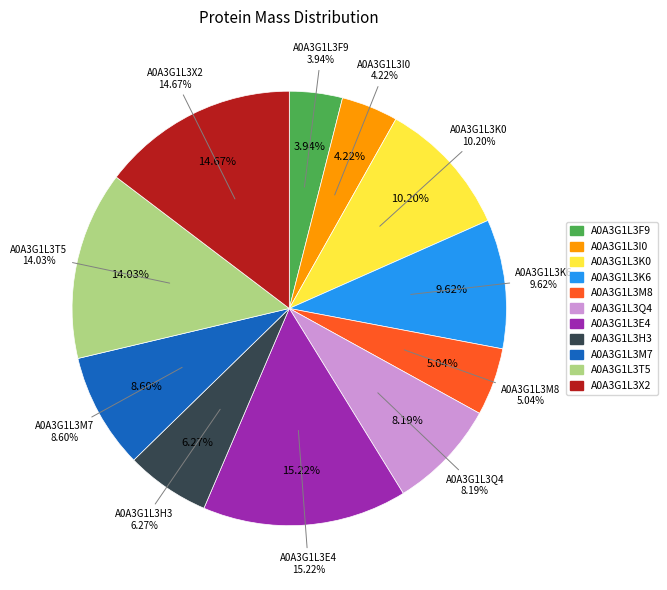

Count the number of slices in the pie.

11